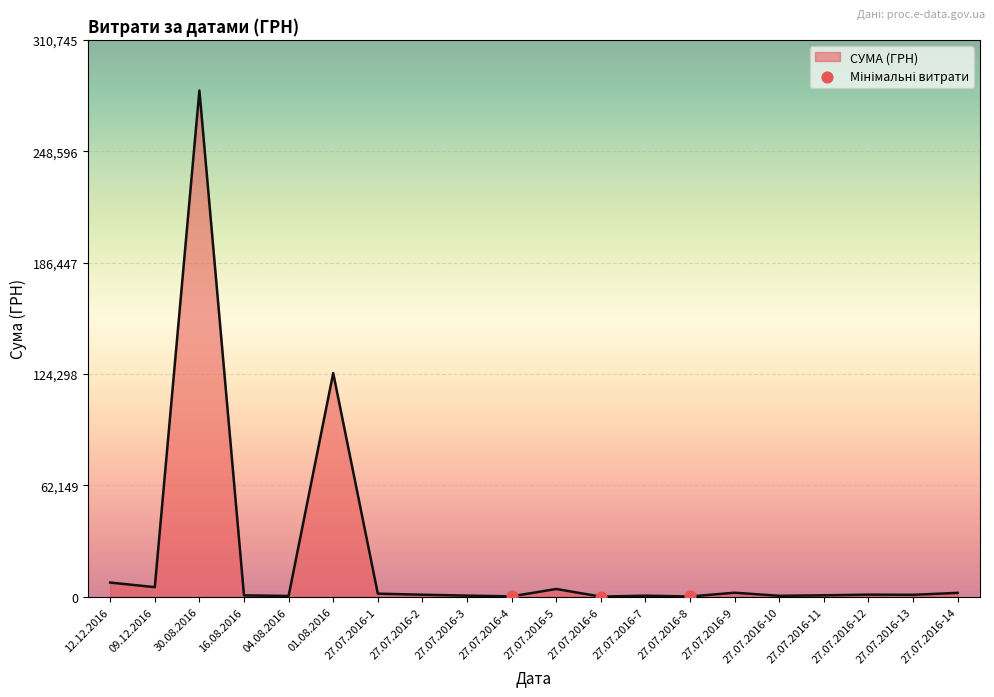

What is the change in value from 09.12.2016 to 30.08.2016?

+277095.1